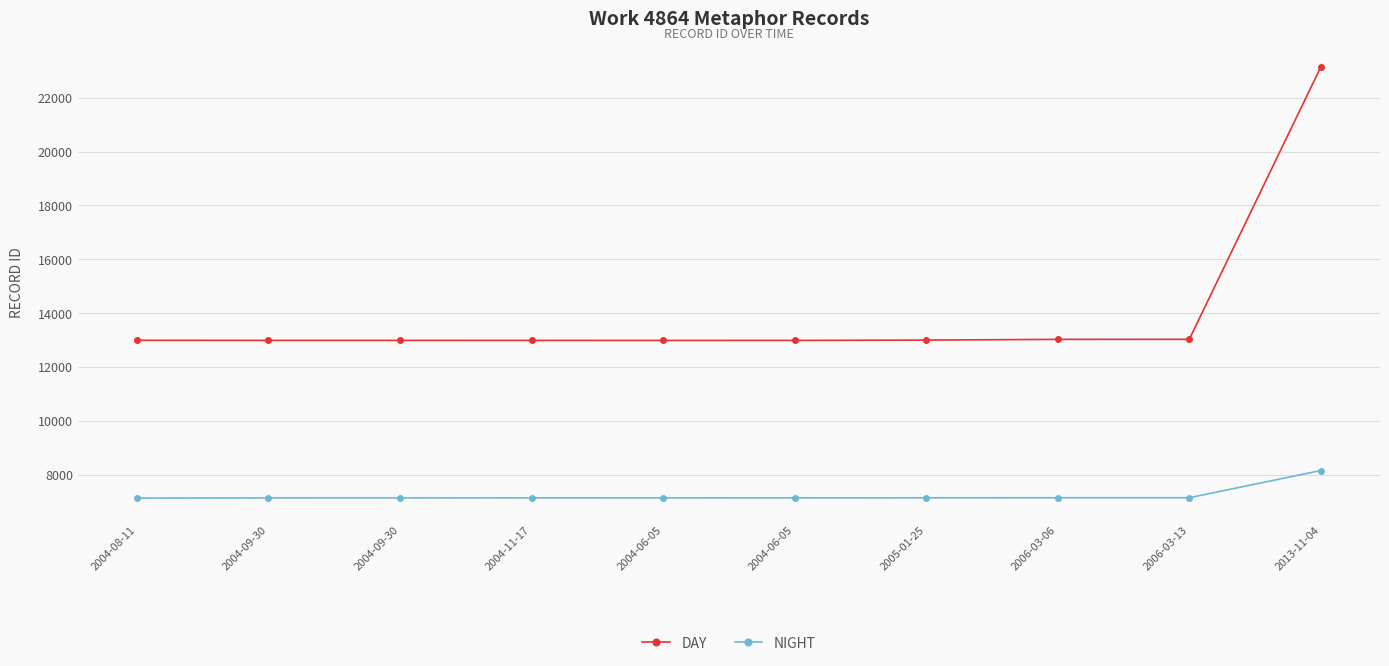

The NIGHT series shows 7135.2 at 2004-08-11. True or false?

True